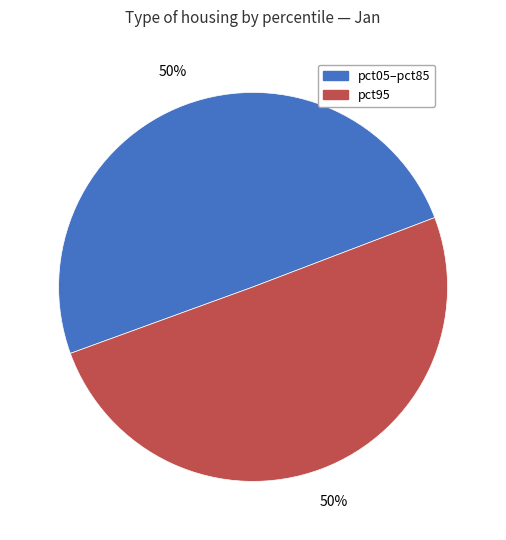

To the nearest percent, what is the average slice percentage?

50%